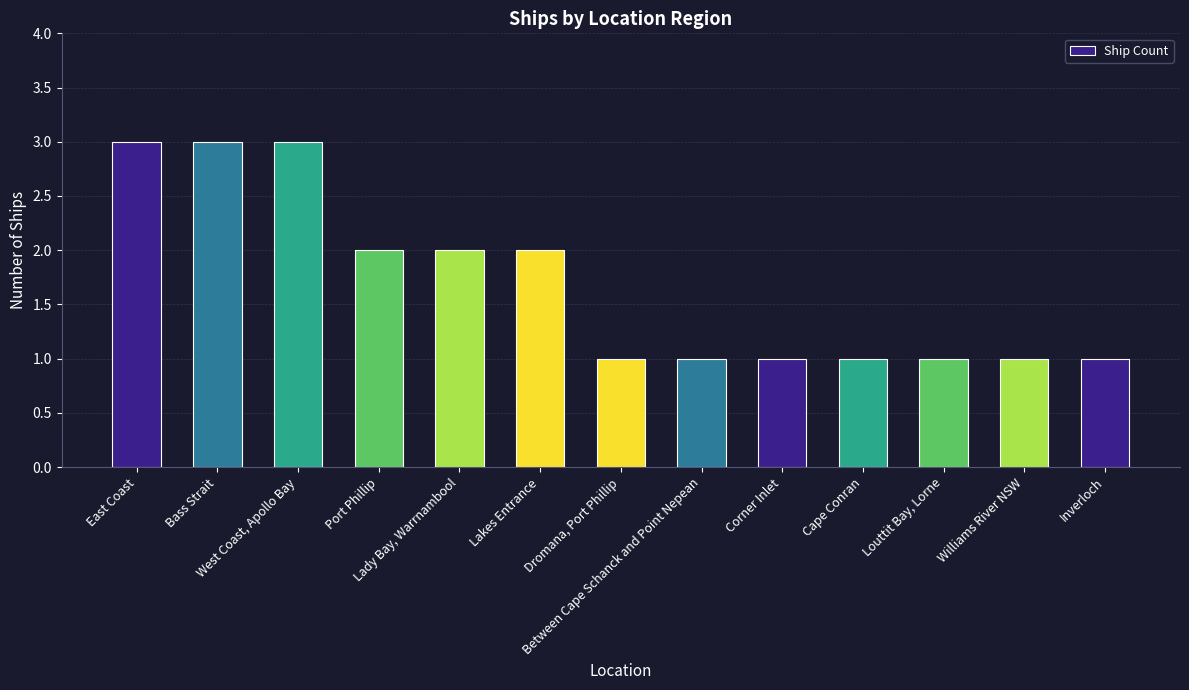

What is the value of the 1st bar from the left?

3